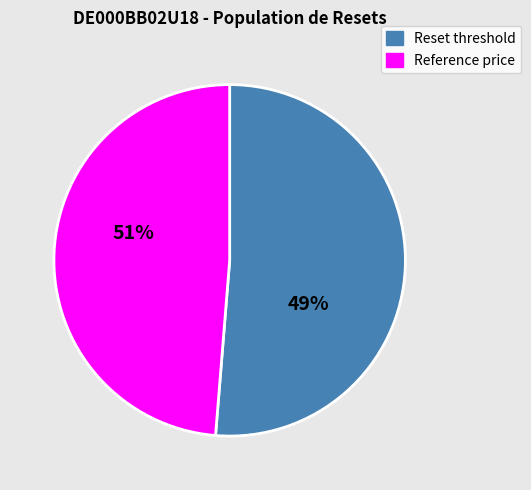

Is there a majority slice in this chart?

No